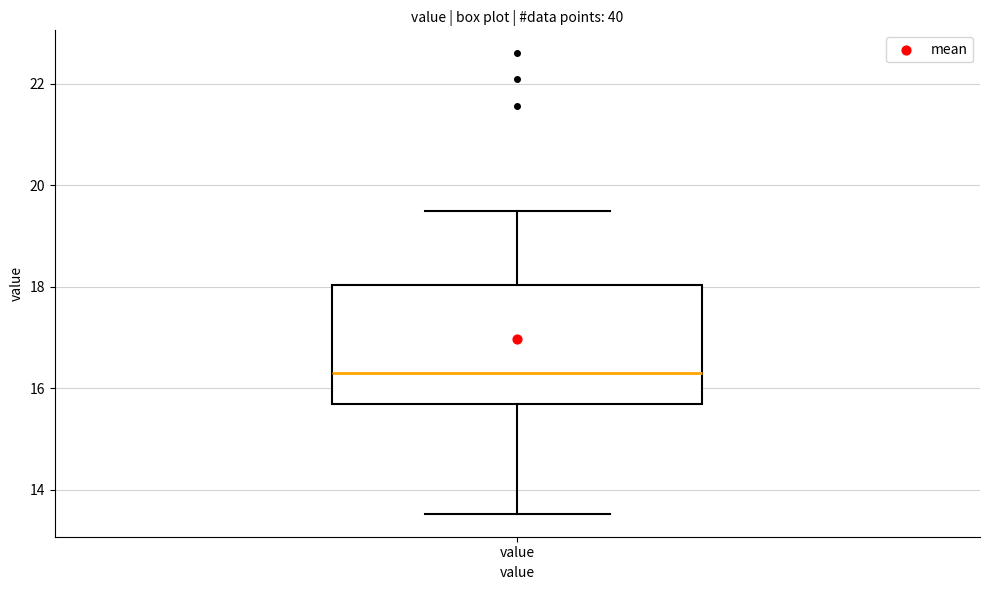

Where does the lower whisker of the box for value end on the y-axis? The values are not printed on the chart, so give them approximately, as read against the axis.

13.6